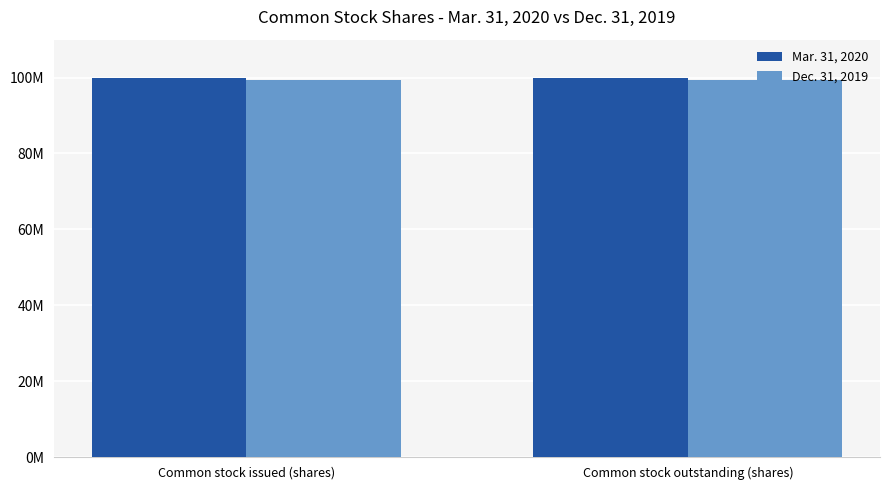

What are all the series names shown in the legend?

Mar. 31, 2020, Dec. 31, 2019